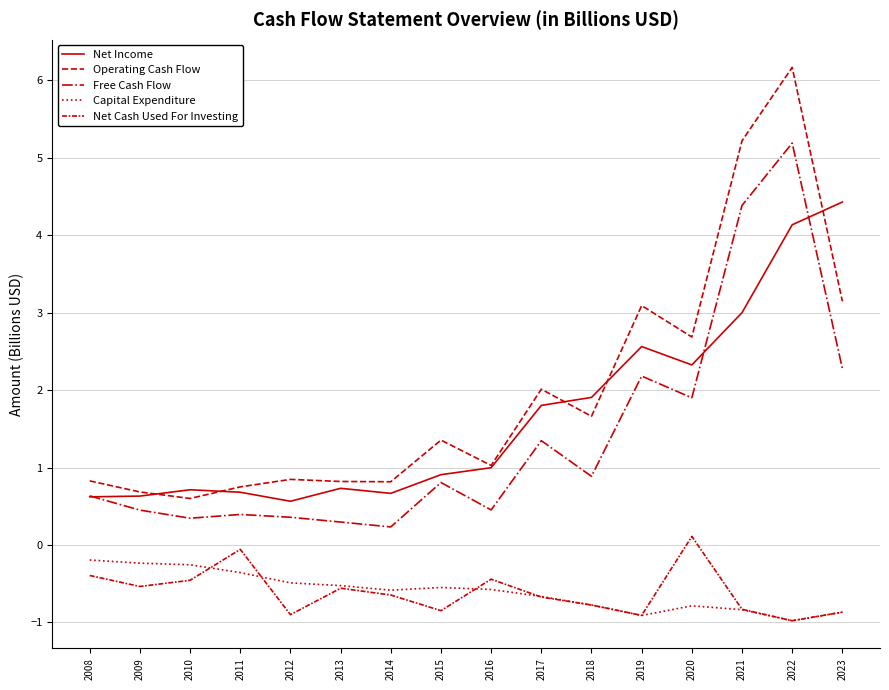

Reading left to right, transcribe all the data shown in this chart.

Net Income: 0.6	0.6	0.7	0.7	0.6	0.7	0.7	0.9	1.0	1.8	1.9	2.6	2.3	3.0	4.1	4.4
Operating Cash Flow: 0.8	0.7	0.6	0.8	0.8	0.8	0.8	1.4	1.0	2.0	1.7	3.1	2.7	5.2	6.2	3.1
Free Cash Flow: 0.6	0.5	0.3	0.4	0.4	0.3	0.2	0.8	0.5	1.3	0.9	2.2	1.9	4.4	5.2	2.3
Capital Expenditure: -0.2	-0.2	-0.3	-0.4	-0.5	-0.5	-0.6	-0.5	-0.6	-0.7	-0.8	-0.9	-0.8	-0.8	-1.0	-0.9
Net Cash Used For Investing: -0.4	-0.5	-0.5	-0.1	-0.9	-0.6	-0.6	-0.8	-0.4	-0.7	-0.8	-0.9	0.1	-0.8	-1.0	-0.9